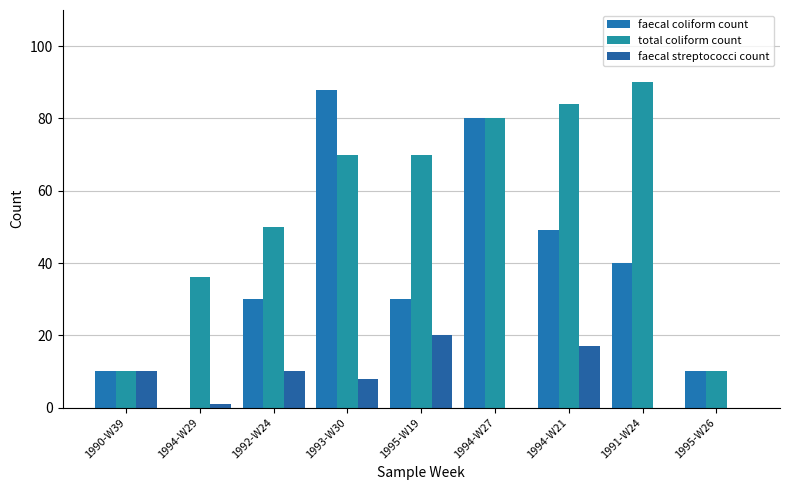

How many series are shown in this chart?

3